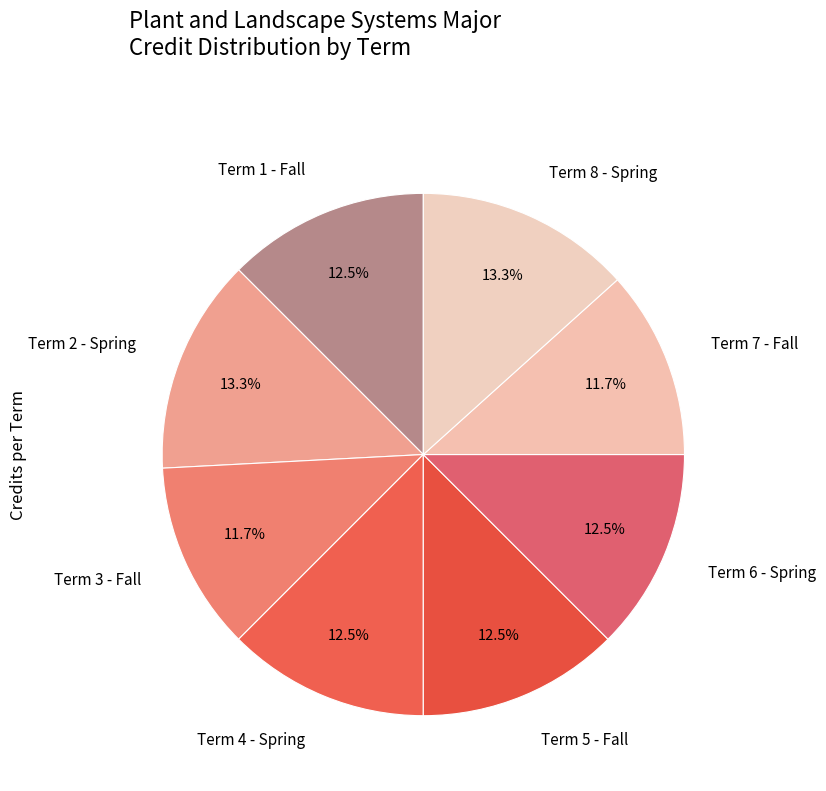

Is Term 5 - Fall the majority of the pie?

No